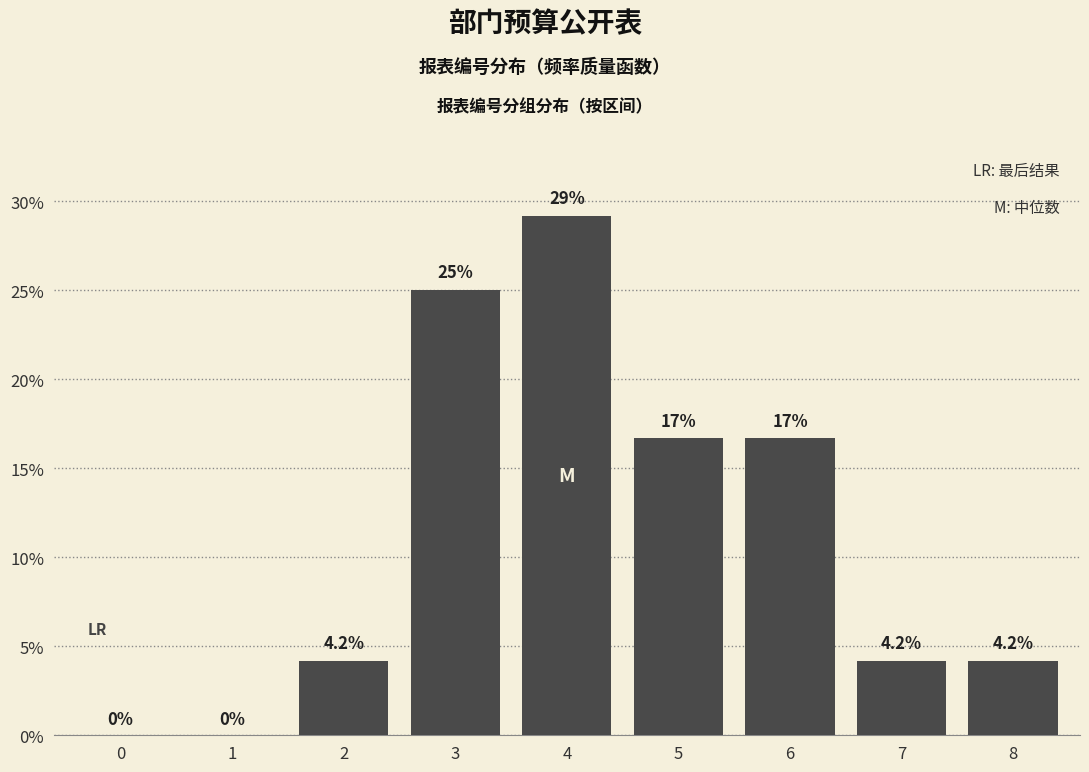

Reading left to right, list all the values displayed in this chart.

0=0.0	1=0.0	2=4.2	3=25.0	4=29.2	5=16.7	6=16.7	7=4.2	8=4.2